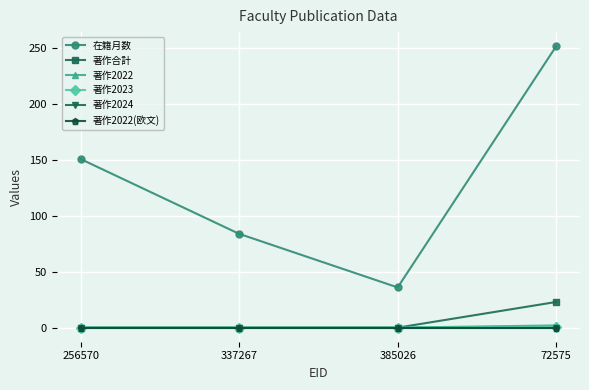

Does the chart have visible grid lines?

Yes